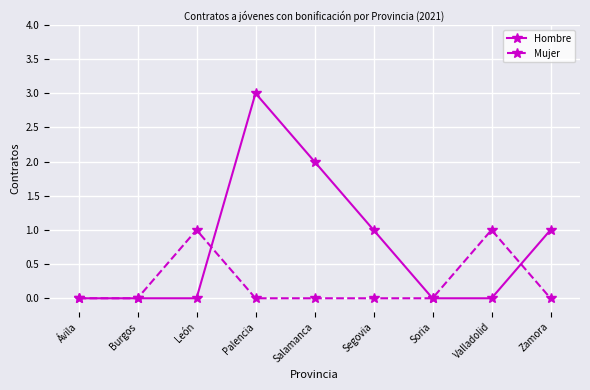

Rank the series at Salamanca from highest to lowest value.

Hombre, Mujer